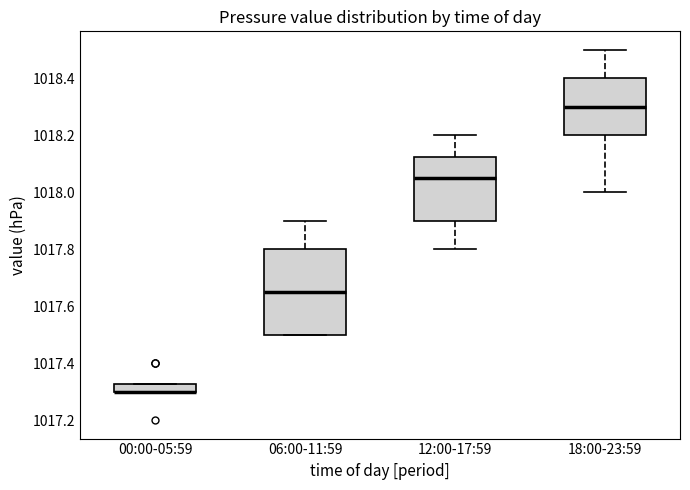

Which box is the tallest, from its lower edge to its upper edge?

06:00-11:59